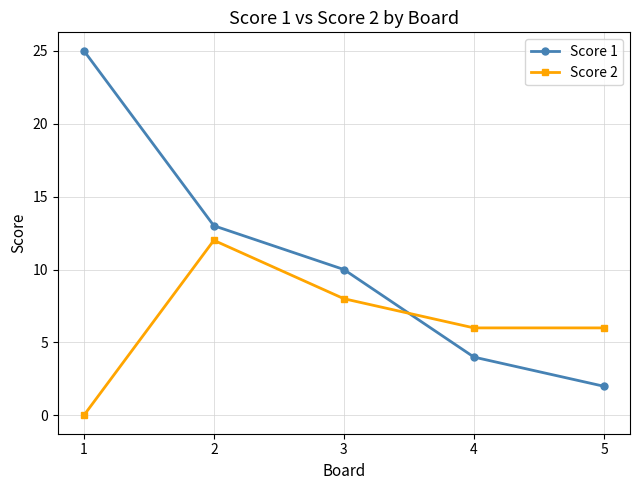

Reading left to right, list all the values displayed in this chart.

Score 1: 1=25	2=13	3=10	4=4	5=2
Score 2: 1=0	2=12	3=8	4=6	5=6